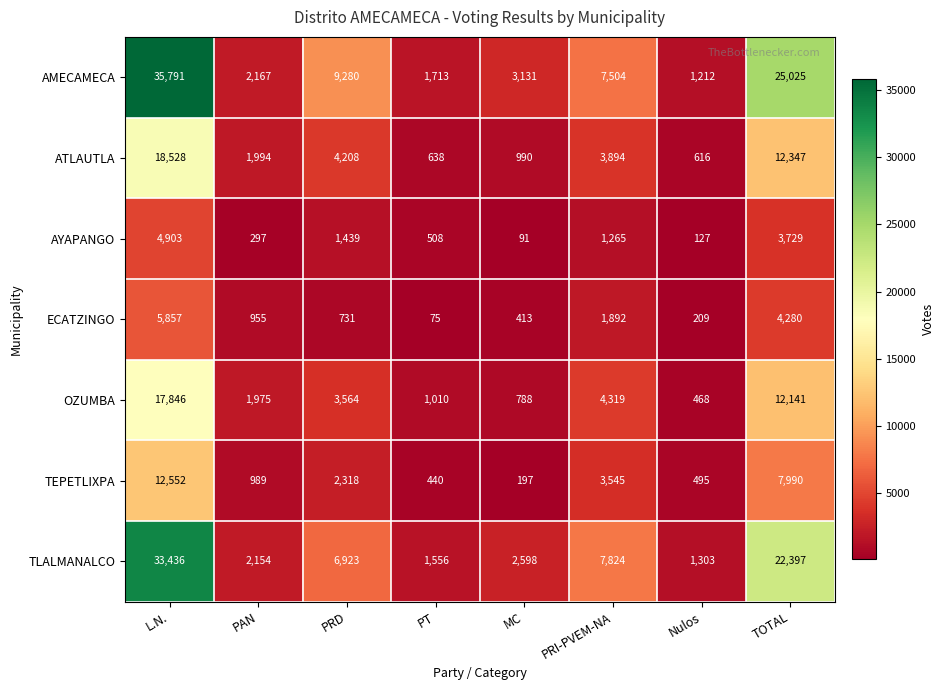

At which category does the chart reach its minimum across all series?

PT